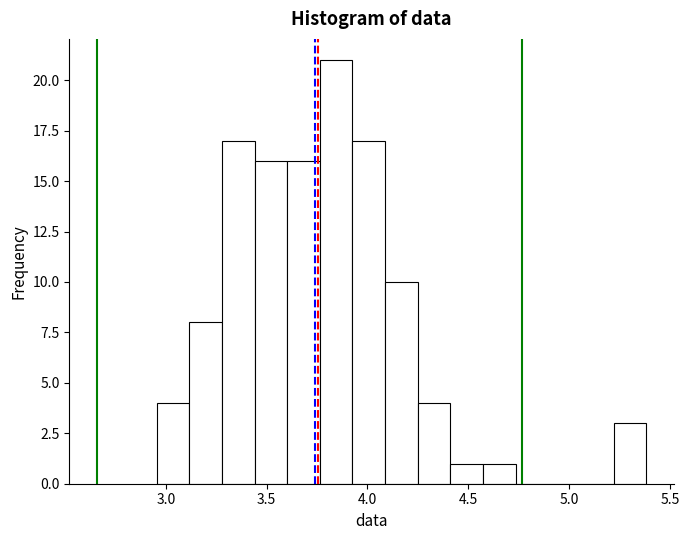

Read against the x-axis, roughly where is the centre of the tallest bar?

3.85